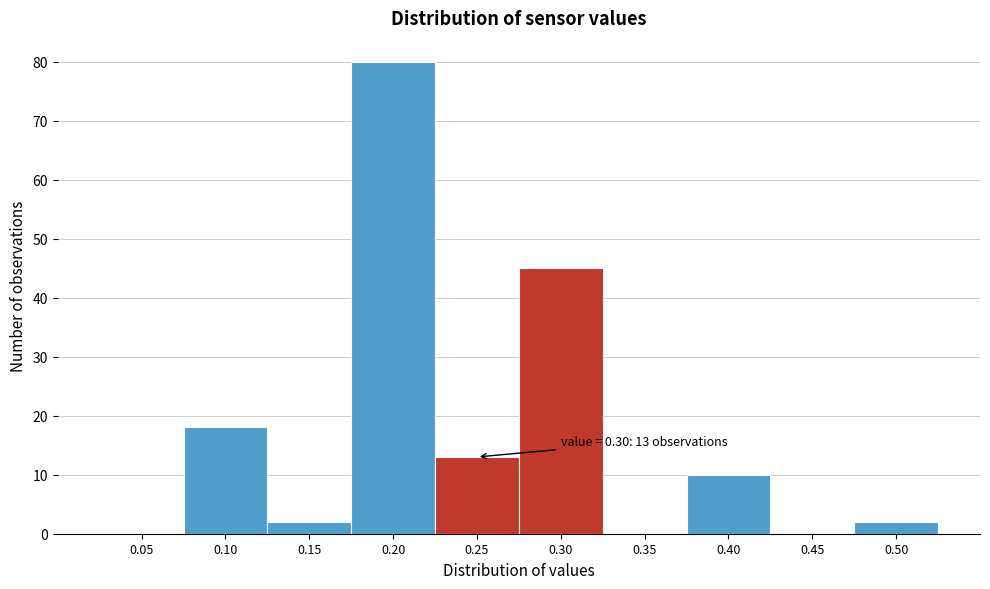

Reading left to right, extract all data points from this chart.

0.05=0	0.10=18	0.15=2	0.20=80	0.25=13	0.30=45	0.35=0	0.40=10	0.45=0	0.50=2